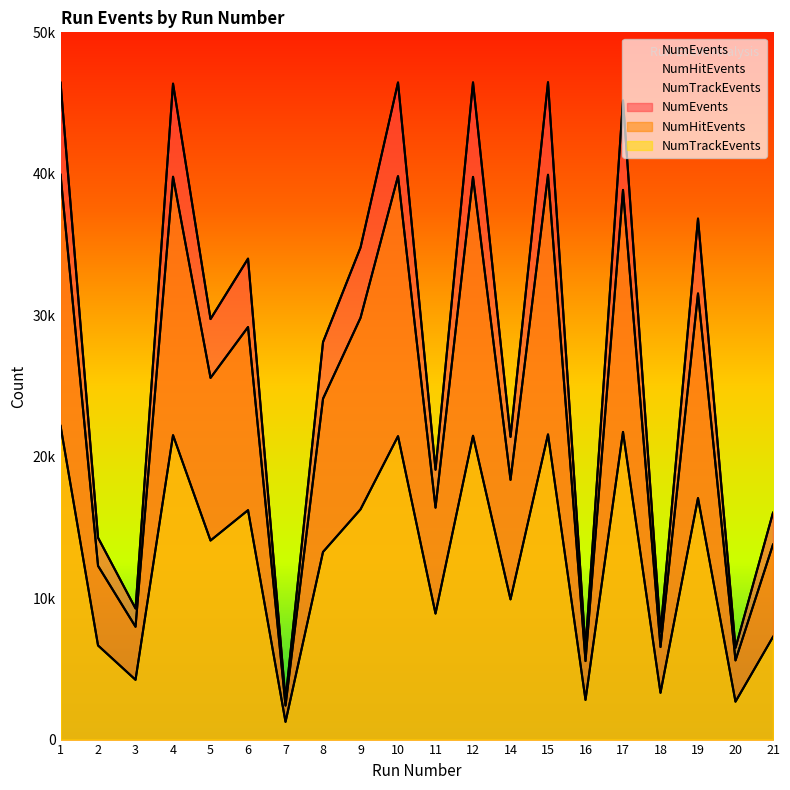

What is the value of the NumEvents point at the 1st from the left?

46443